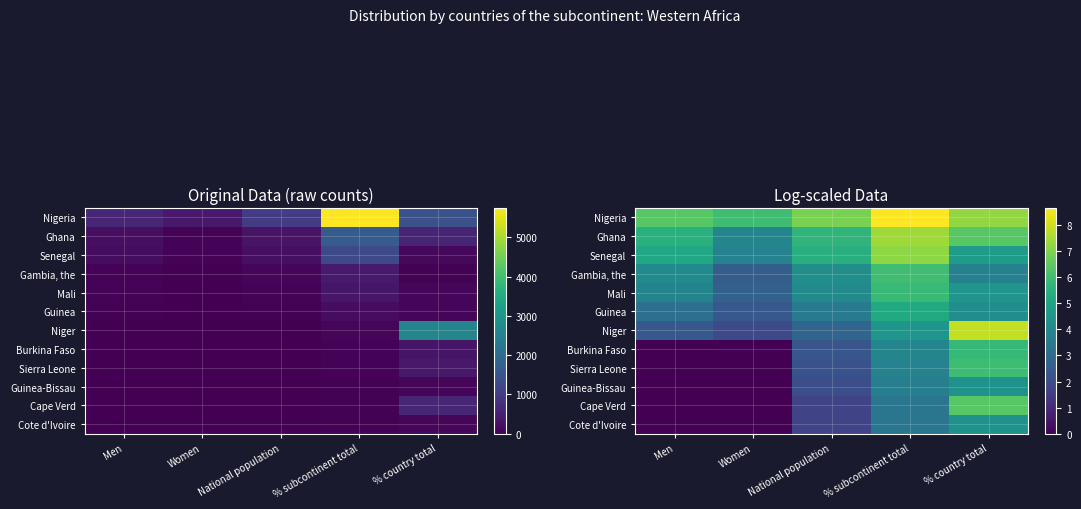

What is the difference between the Cote d'Ivoire values at % country total and Men?

82